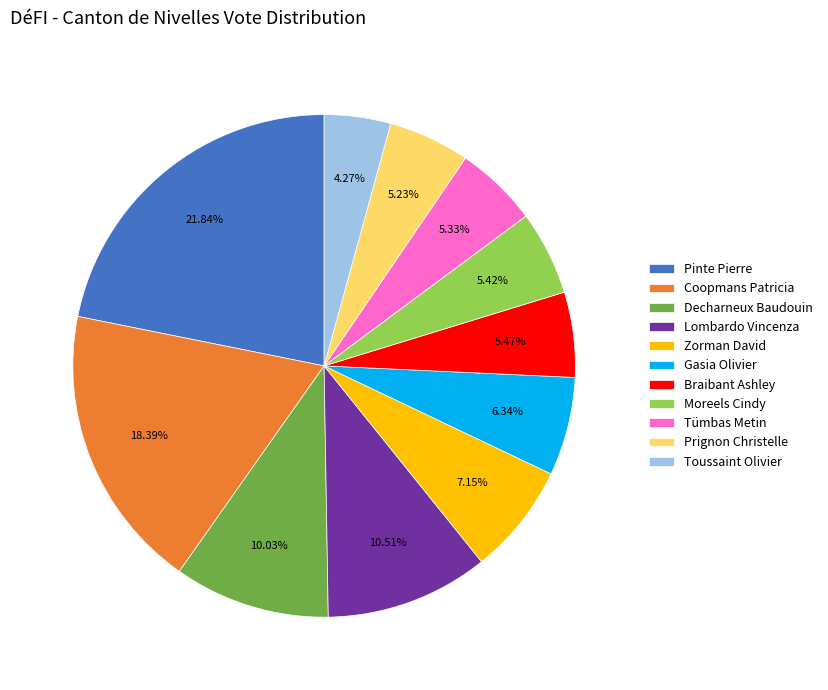

Is it true that Toussaint Olivier is 4% of the pie?

True